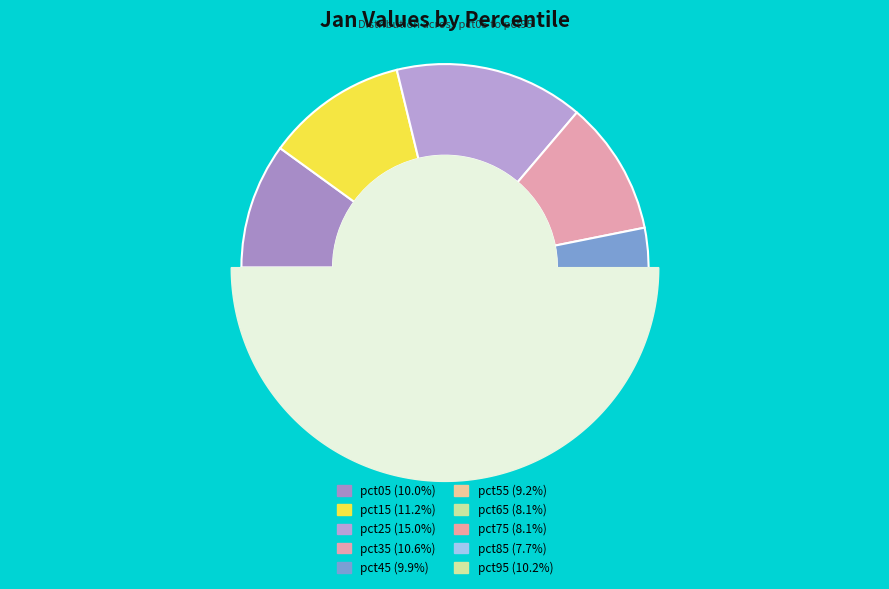

Is it true that pct75 is 2% of the pie?

False